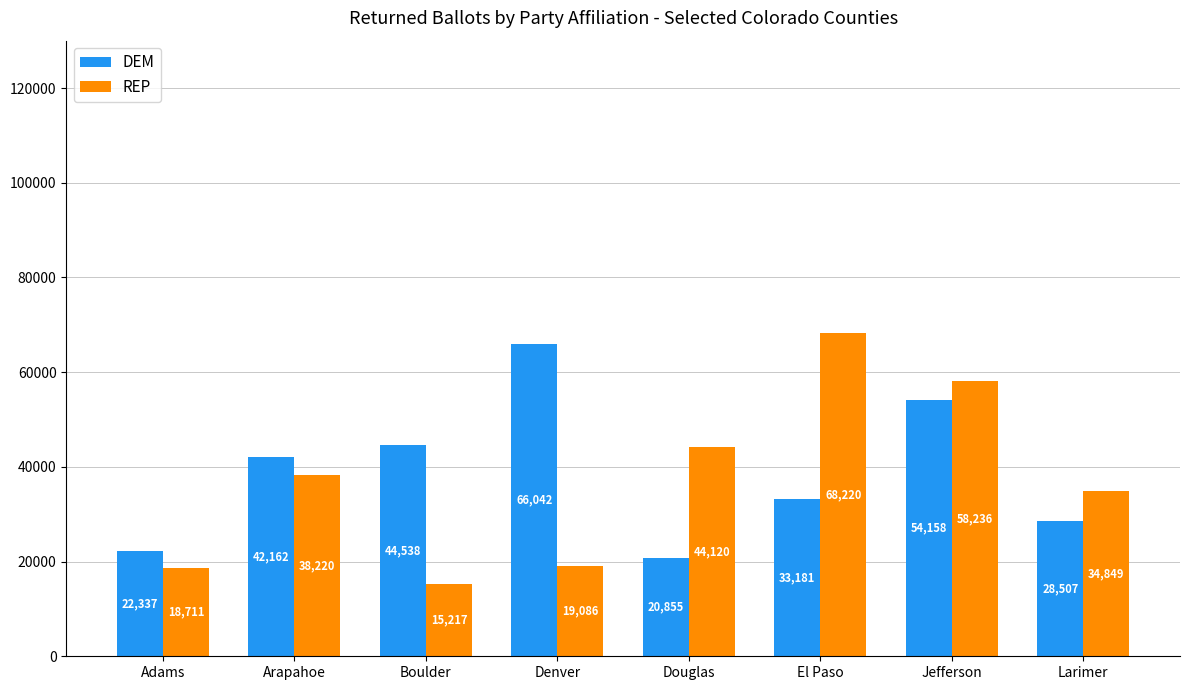

How many DEM values are between 28507 and 54158?

5